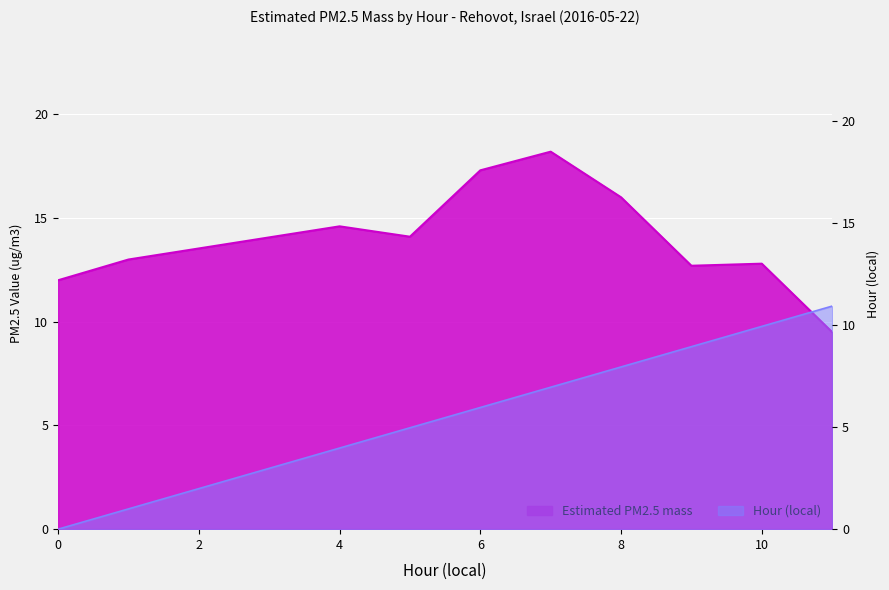

How many data points in Estimated PM2.5 mass are less than 14?

5